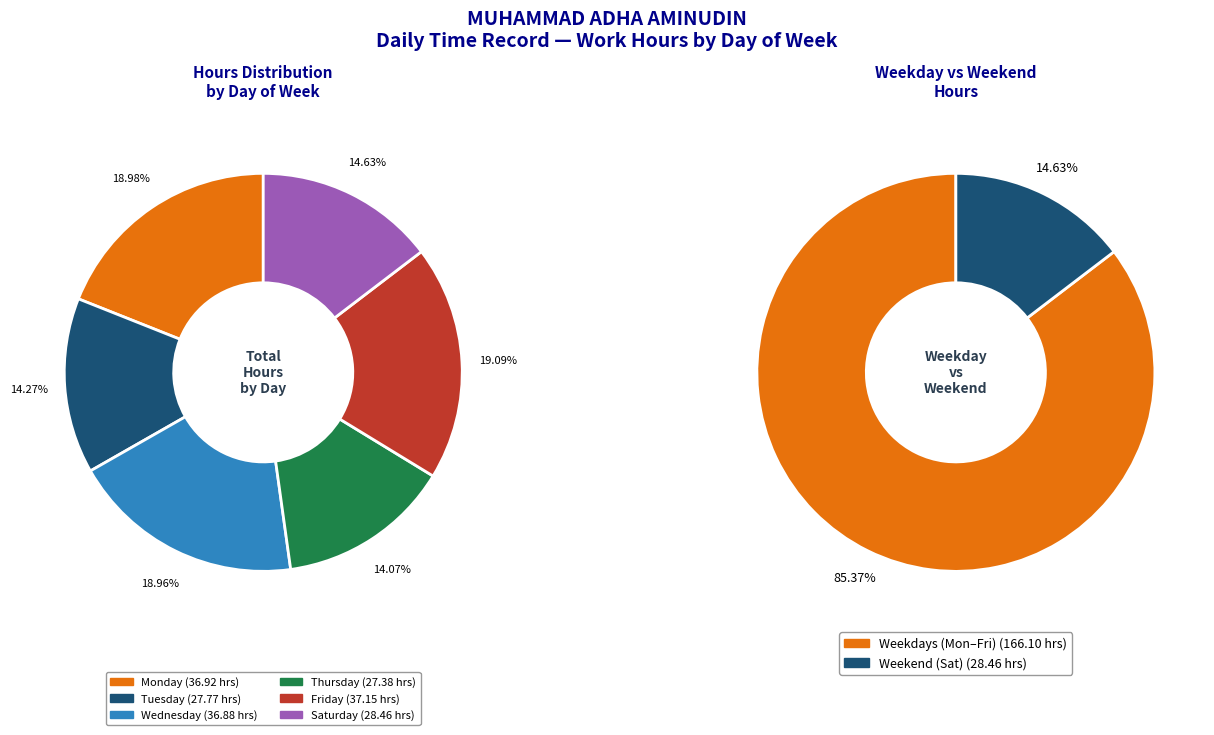

Between Mon 4 and Fri 8, which is larger?

Fri 8